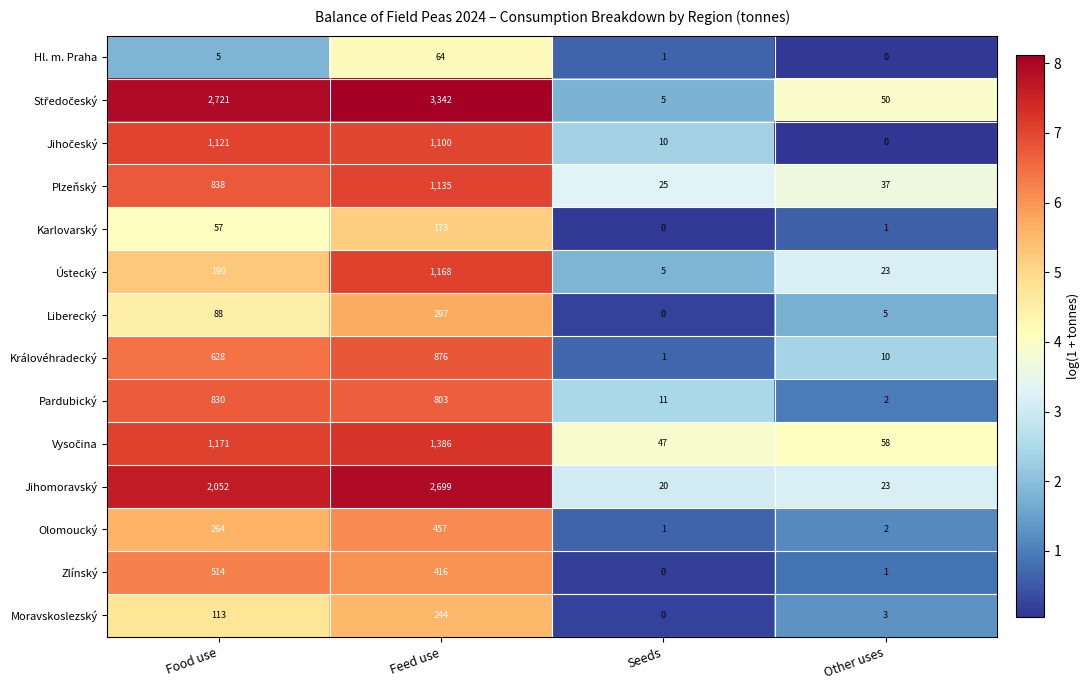

What is the total value across all series at Food use?

10592